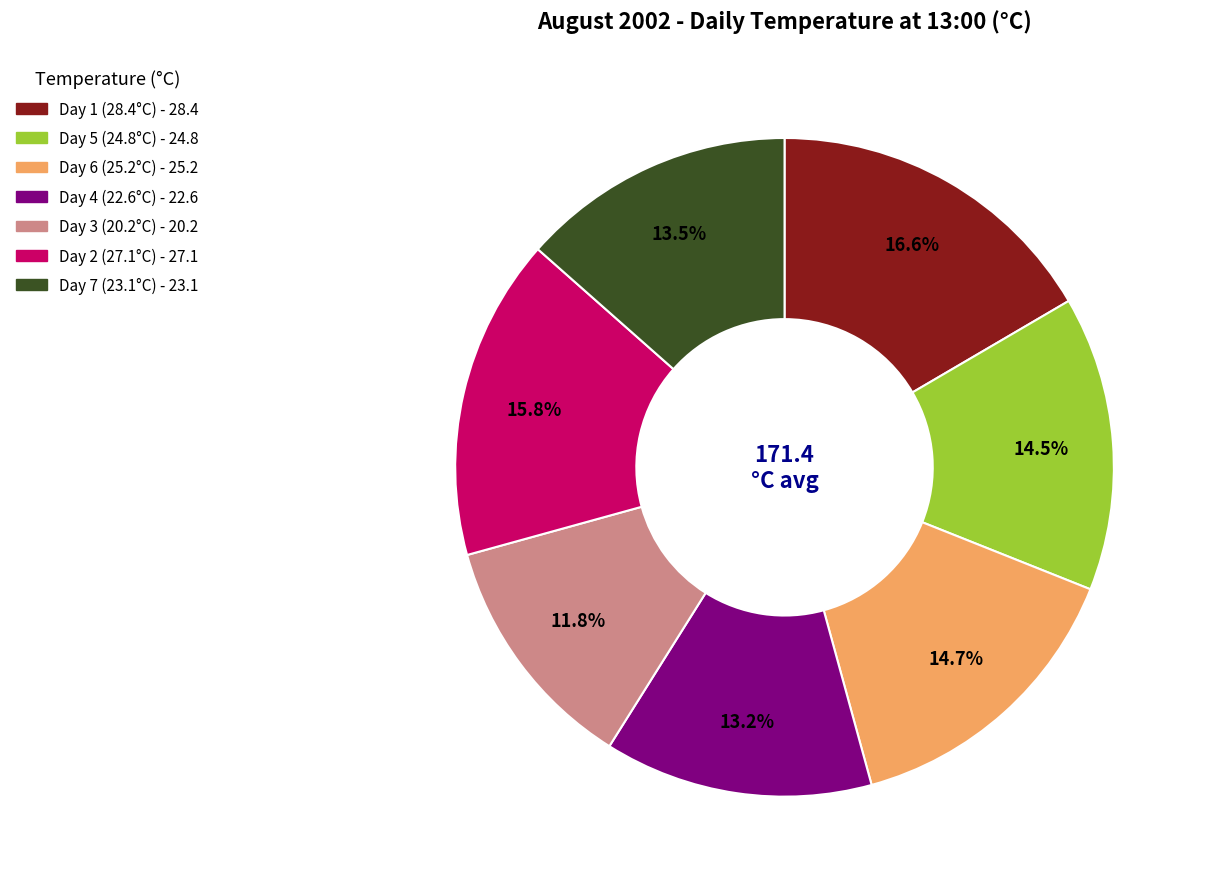

Is there any slice that represents more than half of the pie?

No